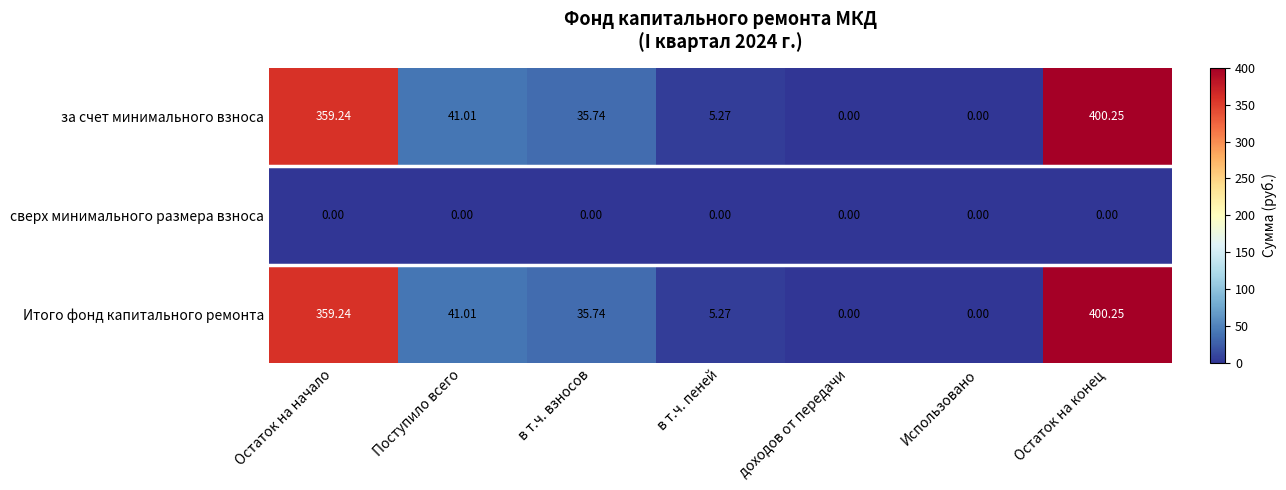

Is the value of Итого фонд капитального ремонта at в т.ч. взносов greater than the value of сверх минимального размера взноса at Остаток на конец?

Yes